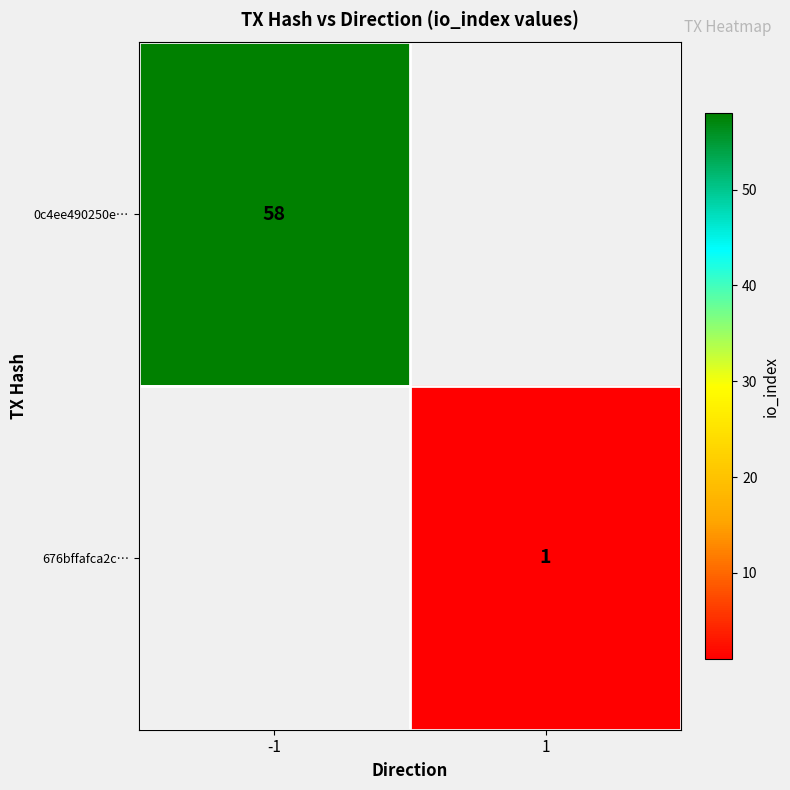

The 676bffafca2c… series shows 0 at 1. True or false?

False